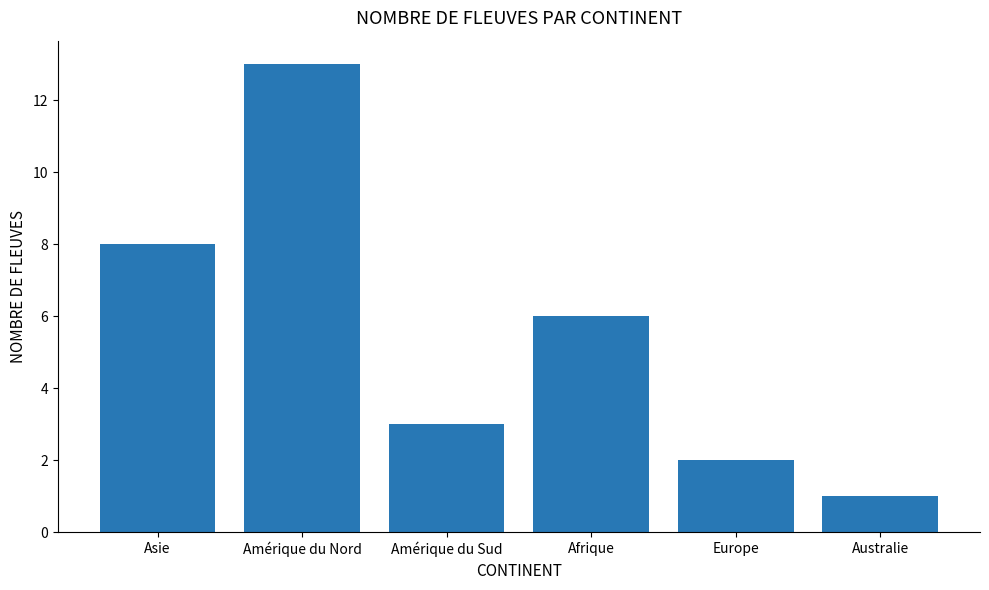

Which has a higher value, Australie or Amérique du Nord?

Amérique du Nord